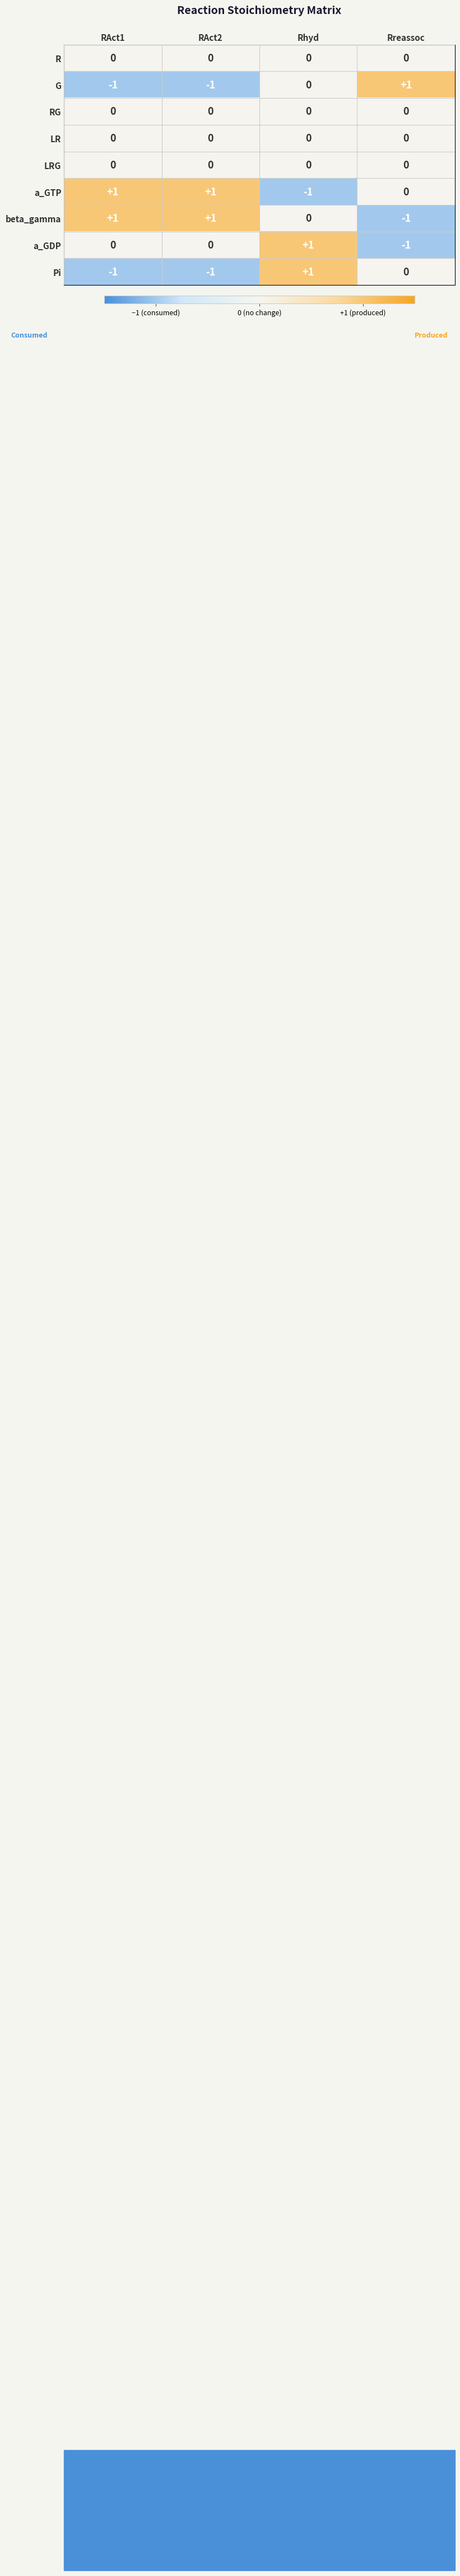

Between Rhyd and Rreassoc, which series saw the biggest shift?

a_GDP